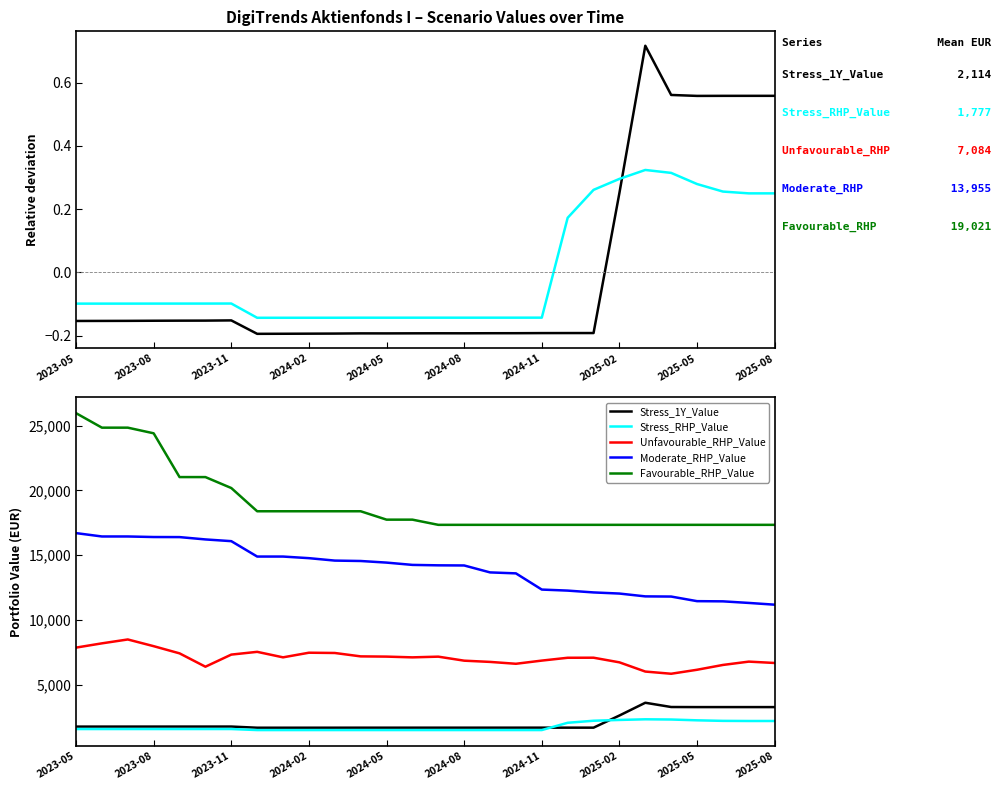

What is the smallest value displayed?

1522.7